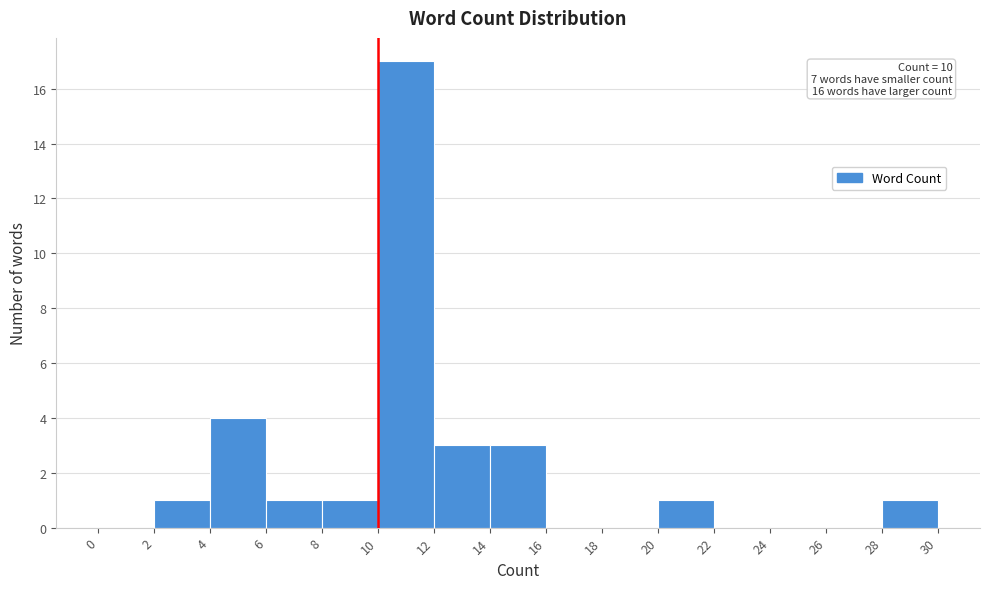

Over which range of the x-axis is the bar tallest?

10 to 12